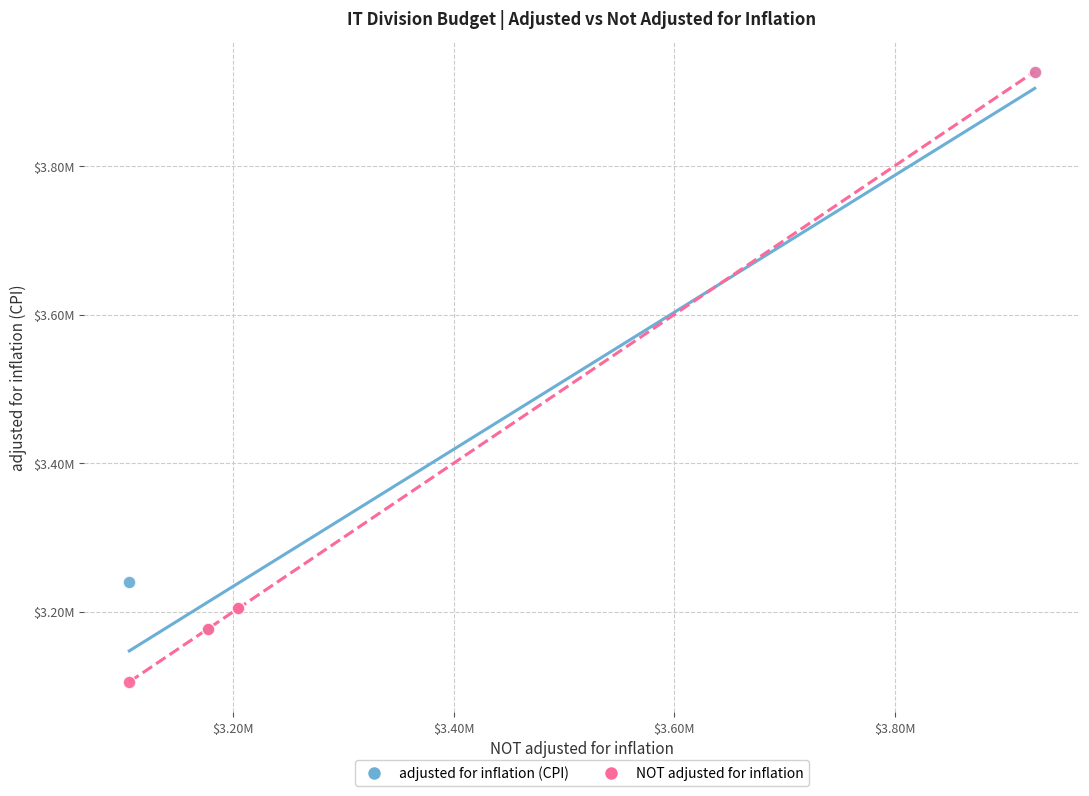

What are all the series names shown in the legend?

adjusted for inflation (CPI), NOT adjusted for inflation